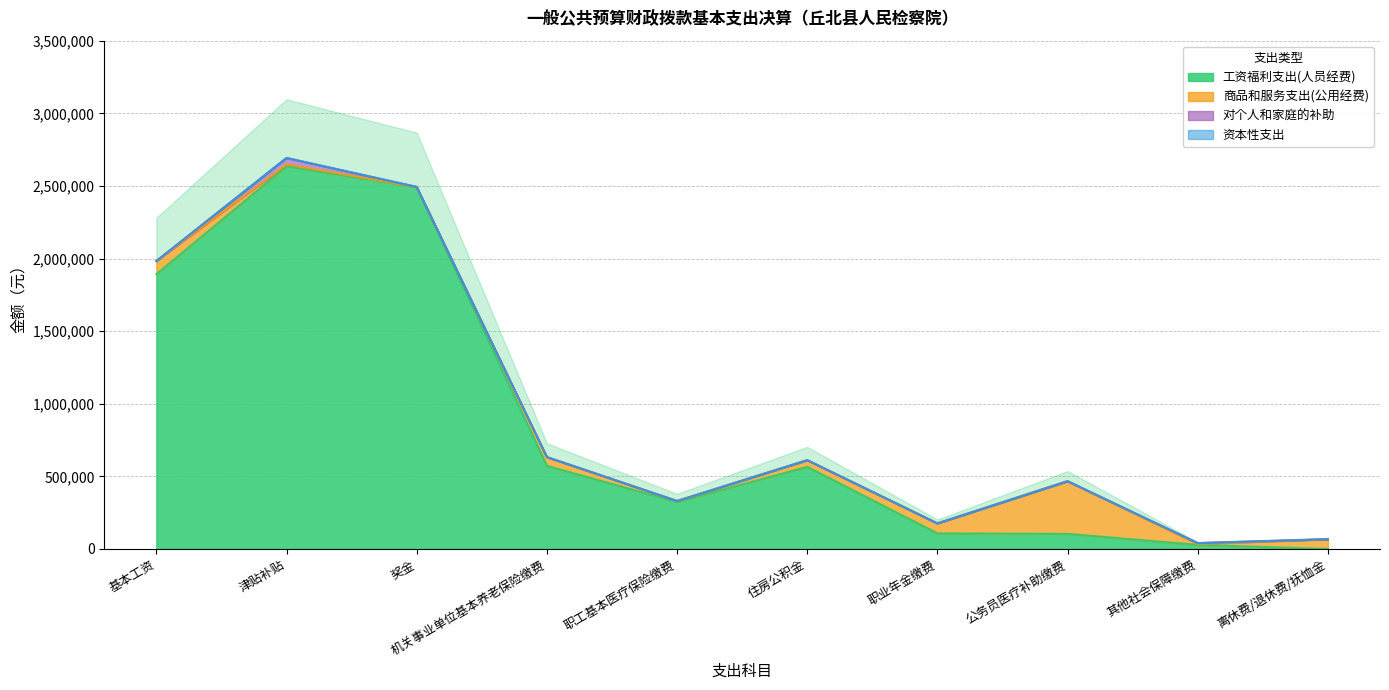

Rank the categories by 资本性支出 value from highest to lowest.

基本工资, 津贴补贴, 奖金, 机关事业单位基本养老保险缴费, 职工基本医疗保险缴费, 住房公积金, 职业年金缴费, 公务员医疗补助缴费, 其他社会保障缴费, 离休费/退休费/抚恤金